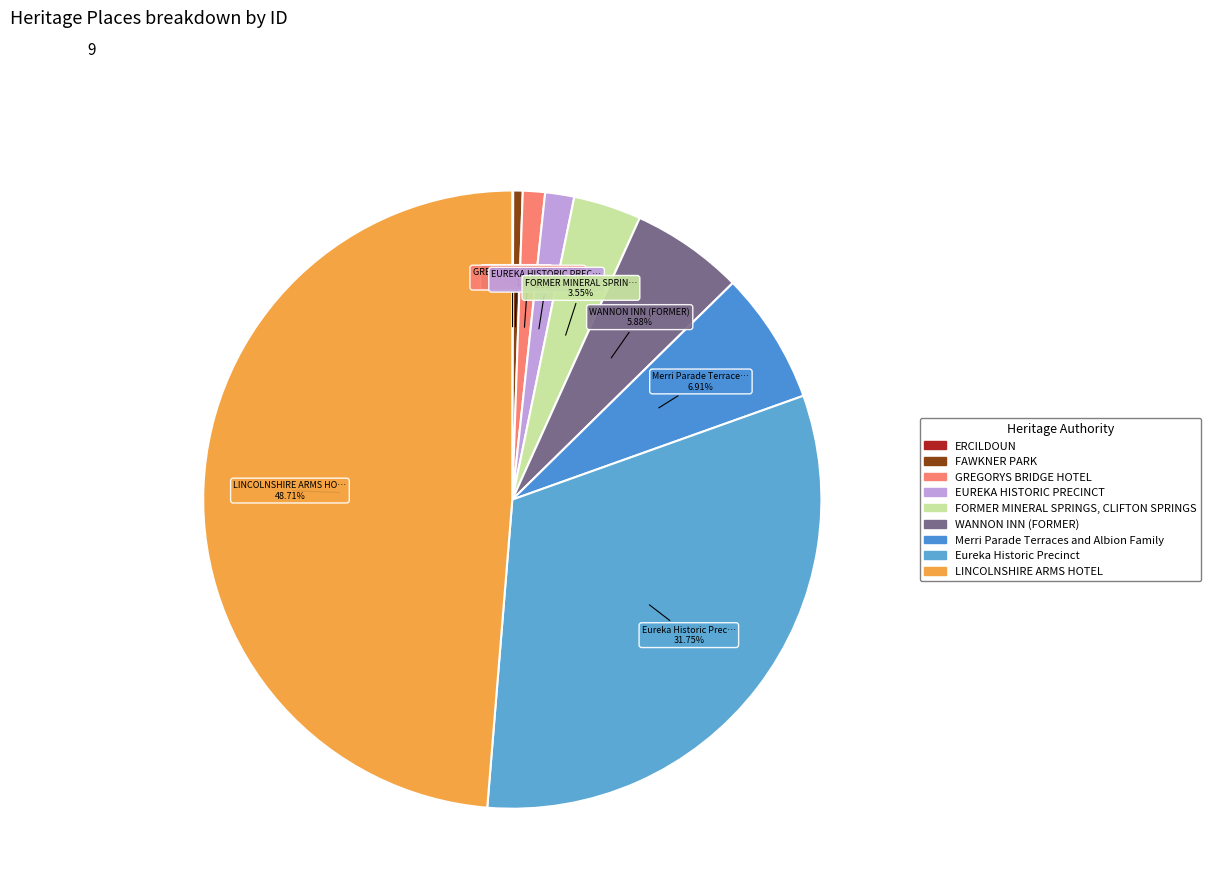

How many segments does this pie chart have?

9